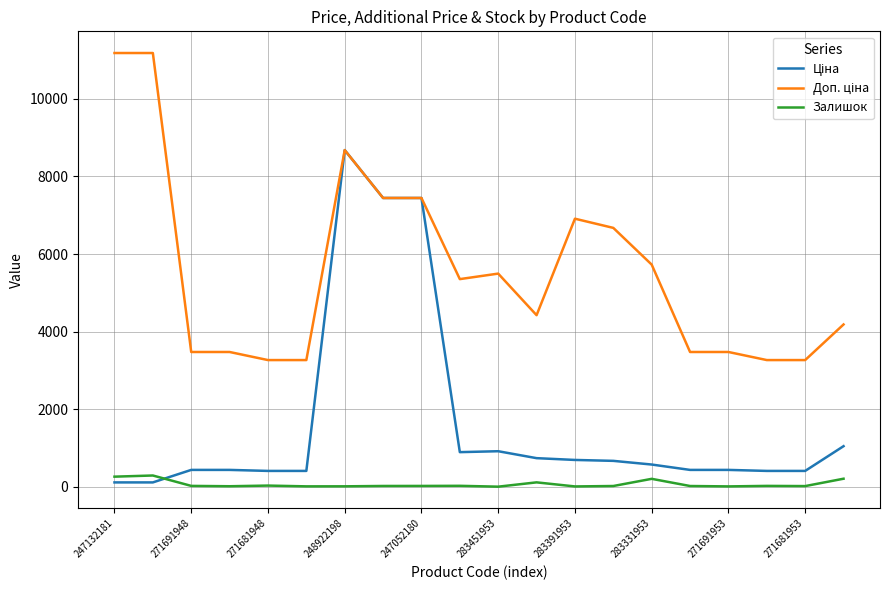

What is the greatest value displayed?

11182.0